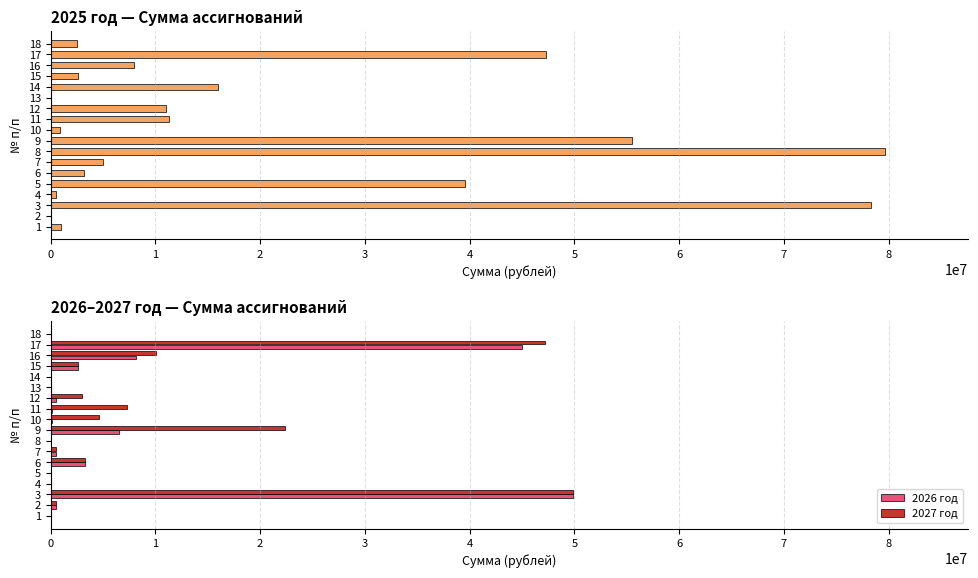

Reading left to right, transcribe all the data shown in this chart.

2025 год: 1000000.0	0.0	78331600.0	500000.0	39559100.0	3231300.0	4979600.0	79648782.4	55481500.0	846168.4	11280991.6	11000000.0	0.0	16010548.9	2653883.0	7949000.0	47255000.0	2500000.0
2026 год: 0.0	500000.0	49889800.0	0.0	0.0	3326300.0	517900.0	0.0	6502456.4	100000.0	100000.0	500000.0	100.0	0.0	2653900.0	8115800.0	44987800.0	0.0
2027 год: 0.0	500000.0	49889800.0	0.0	0.0	3326300.0	538600.0	0.0	22391674.1	4614000.0	7293300.0	3000000.0	100.0	0.0	2653900.0	10024100.0	47237200.0	0.0